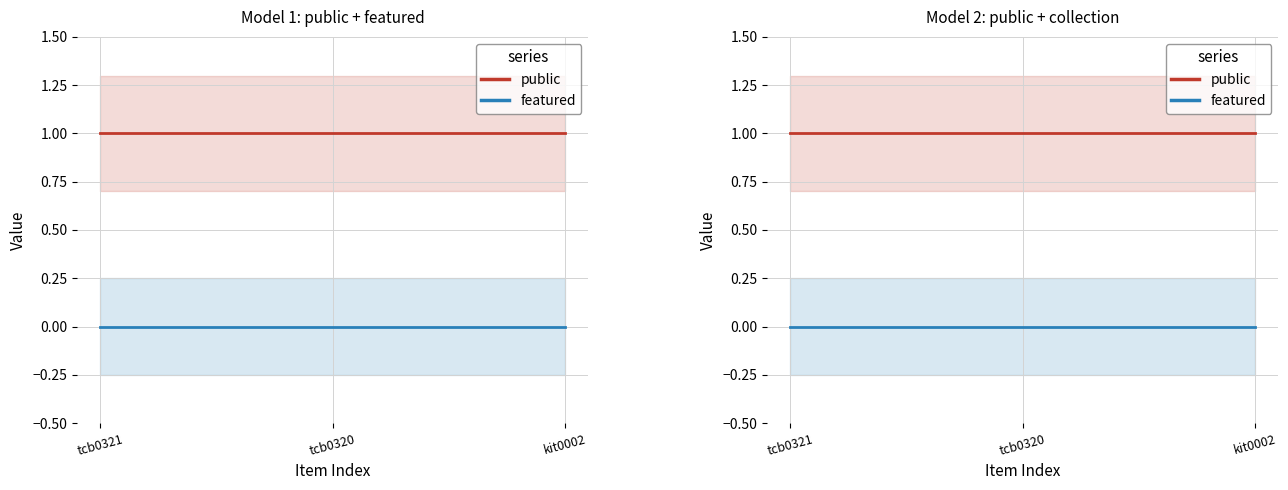

Reading left to right, what are all the values shown in this chart?

public: 1	1	1
featured: 0	0	0